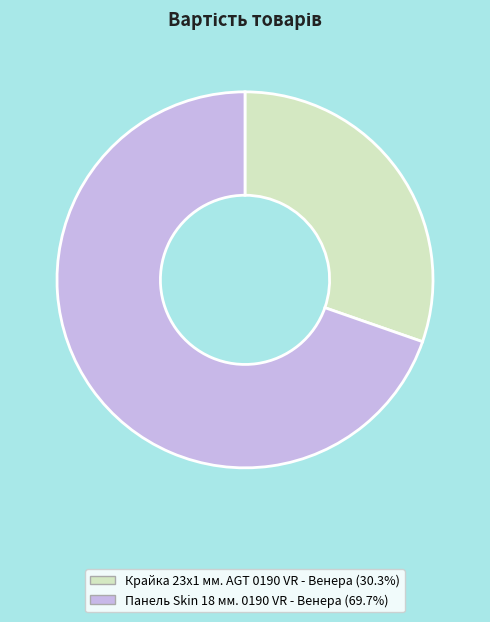

How many segments does this pie chart have?

2